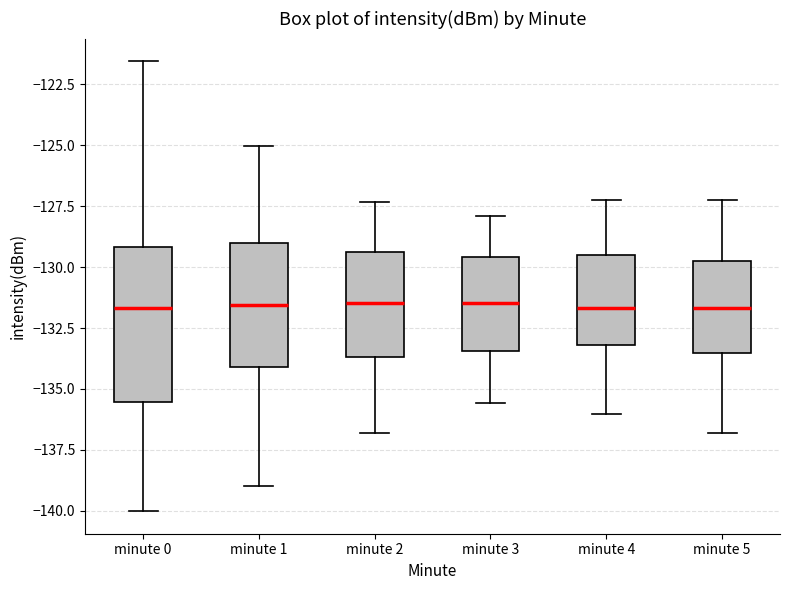

Reading left to right, transcribe this box plot: for each box, give where its median line is, the range the box spans, and where its two whiskers end, as read against the y-axis. The values are not printed on the chart, so give them approximately, as read against the axis.

minute 0: median -131.5, box -135.5 to -129.0, whiskers -140.0 to -121.5
minute 1: median -131.5, box -134.0 to -129.0, whiskers -139.0 to -125.0
minute 2: median -131.5, box -133.5 to -129.5, whiskers -137.0 to -127.5
minute 3: median -131.5, box -133.5 to -129.5, whiskers -135.5 to -128.0
minute 4: median -131.5, box -133.0 to -129.5, whiskers -136.0 to -127.0
minute 5: median -131.5, box -133.5 to -129.5, whiskers -137.0 to -127.0